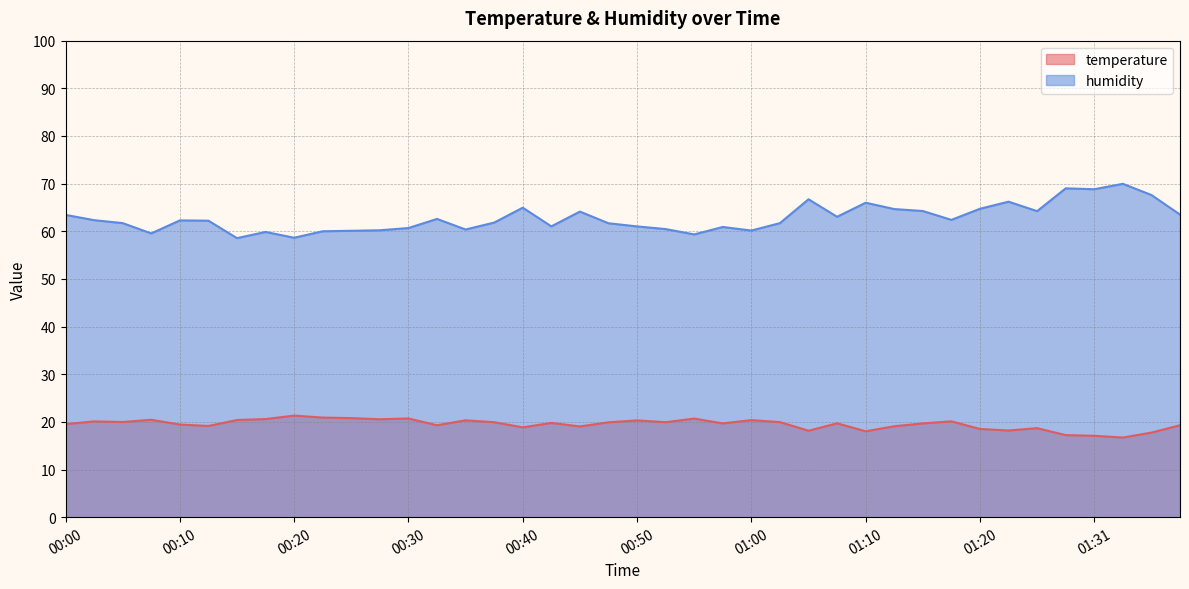

At which category is the sum across all series the highest?

01:33